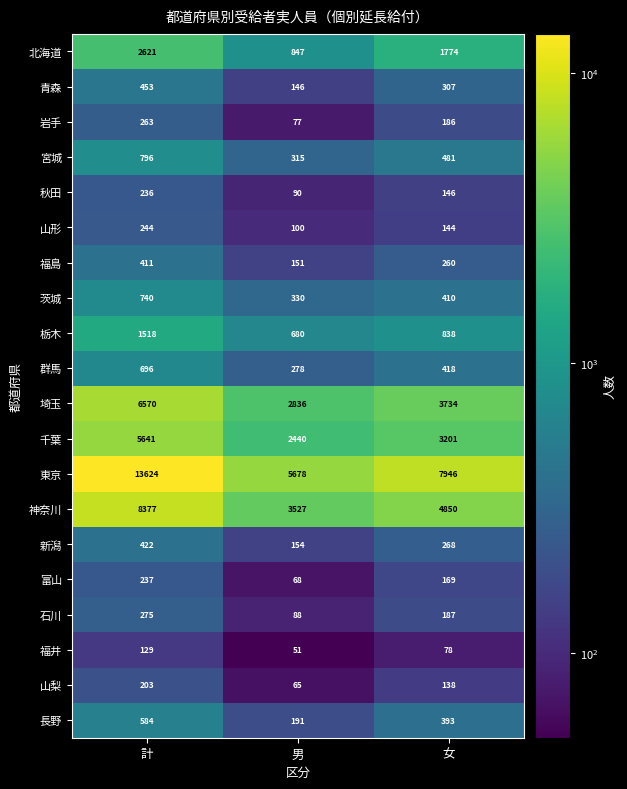

Which series changed the most between 計 and 女?

東京